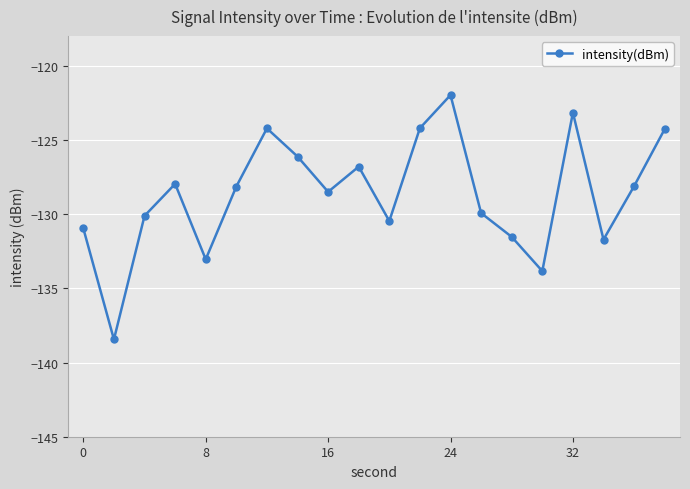

How many interior local peaks (higher than both neighbors) does the data have?

5